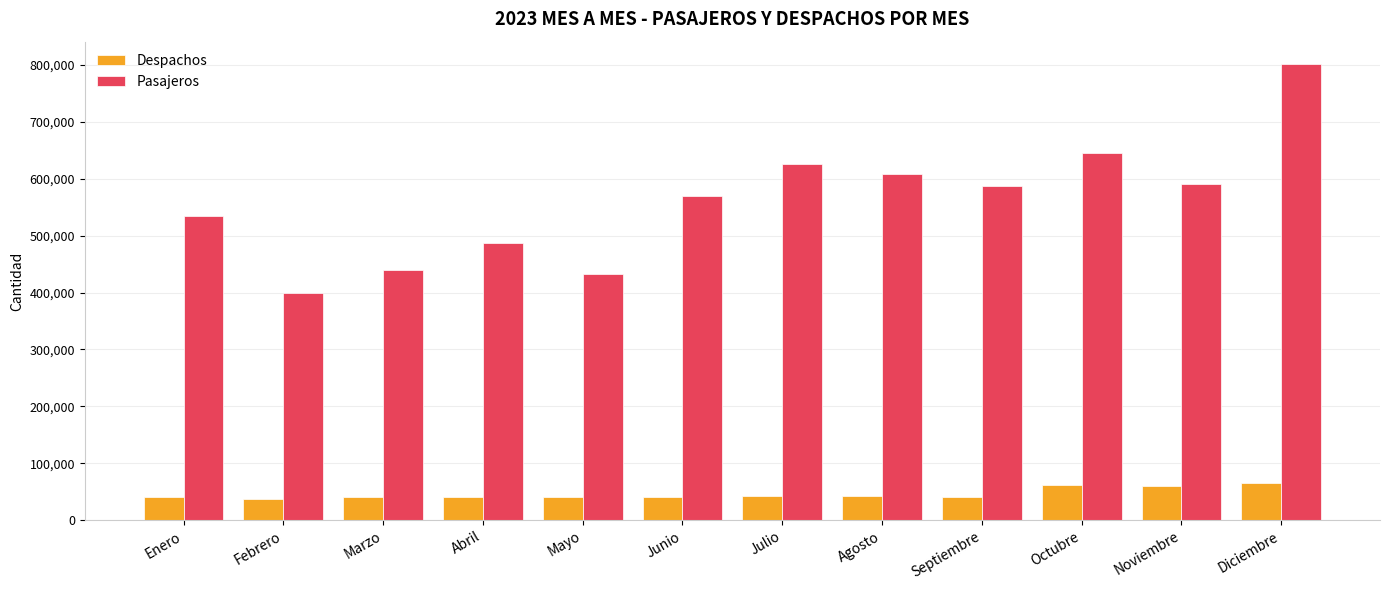

What are all the series names shown in the legend?

Despachos, Pasajeros